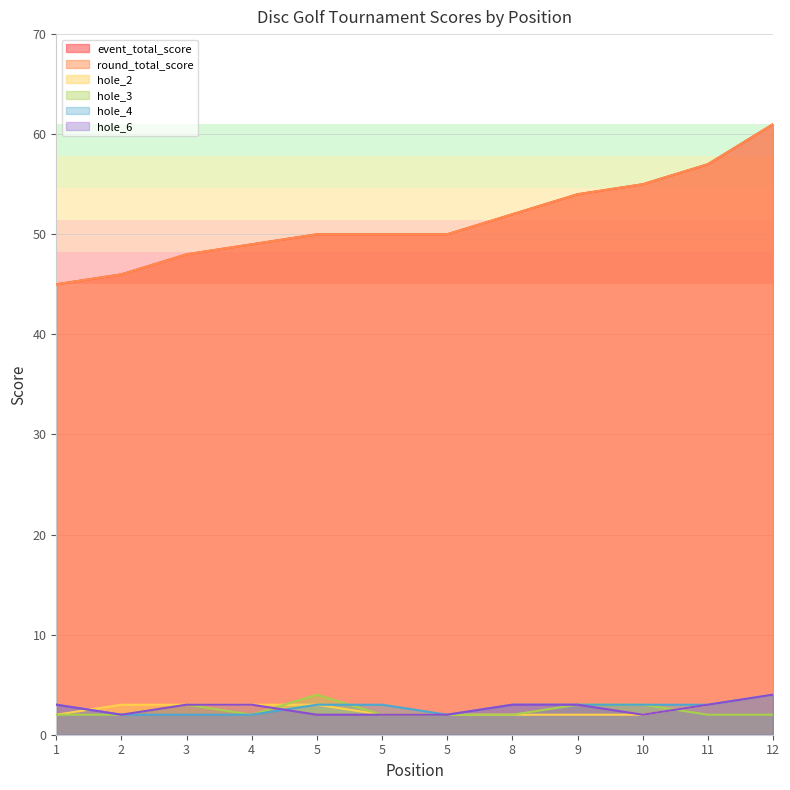

At which category is the sum across all series the highest?

12